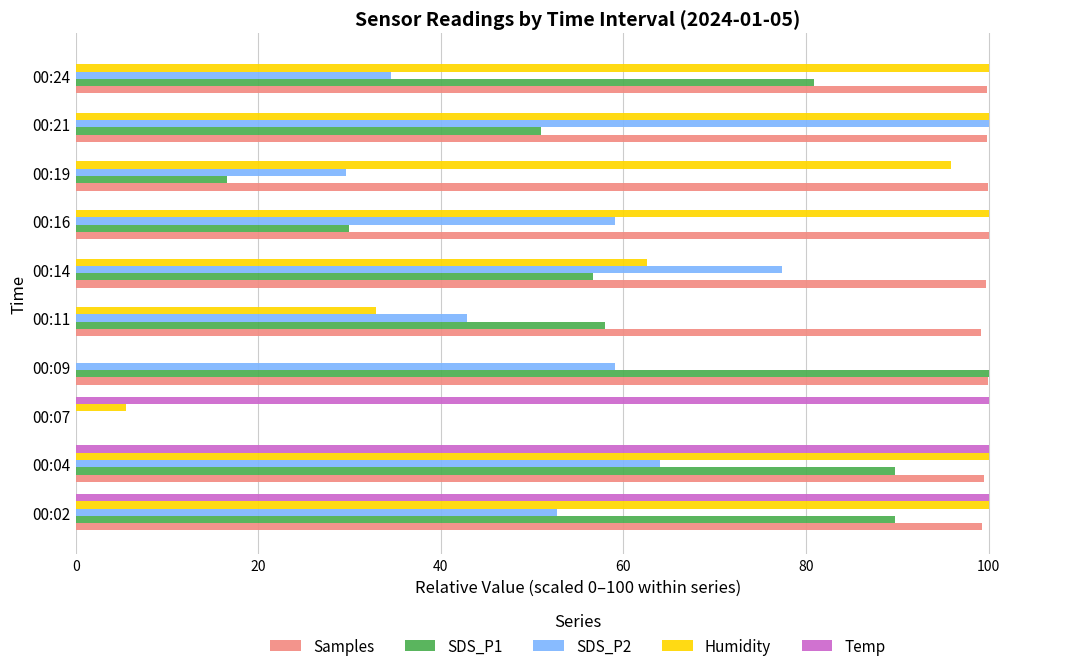

The value of SDS_P1 at 00:19 is 16.6. True or false?

True